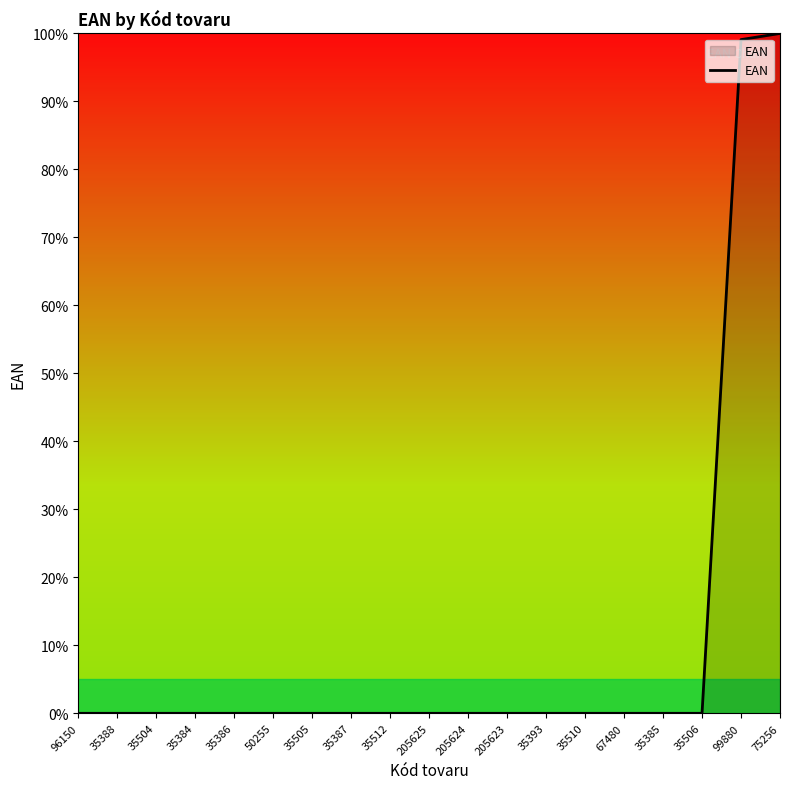

True or false: the data shows 0.0 at 35386.

True